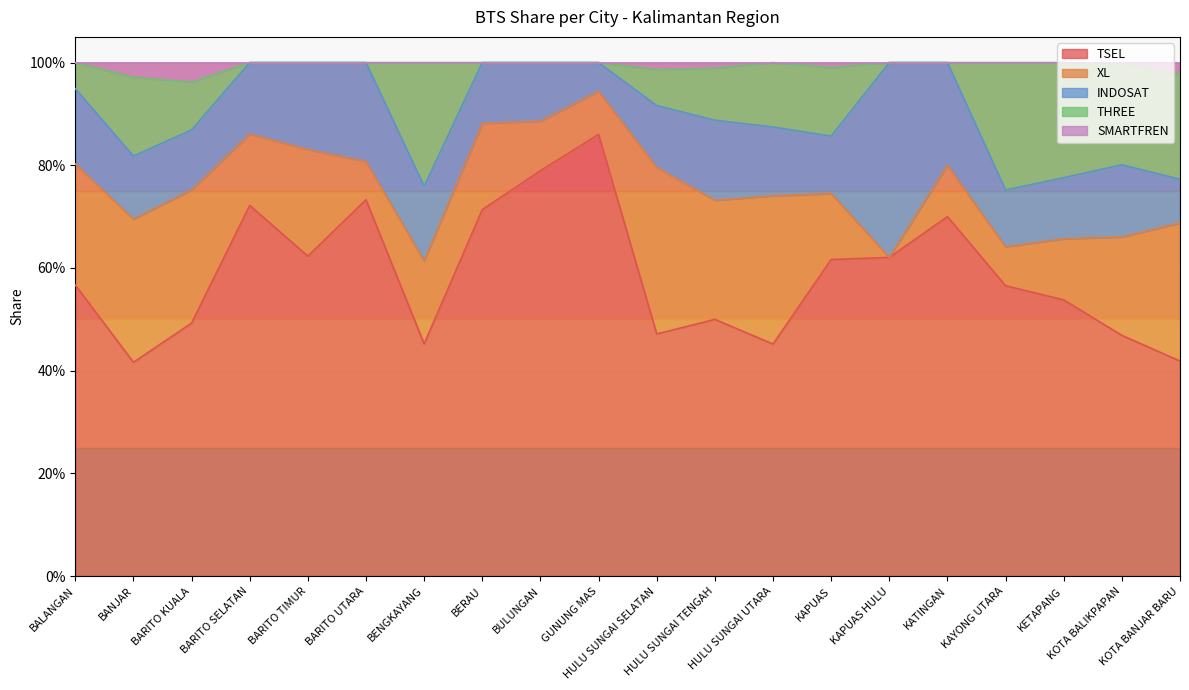

Does the chart display data point markers on the line(s)?

No